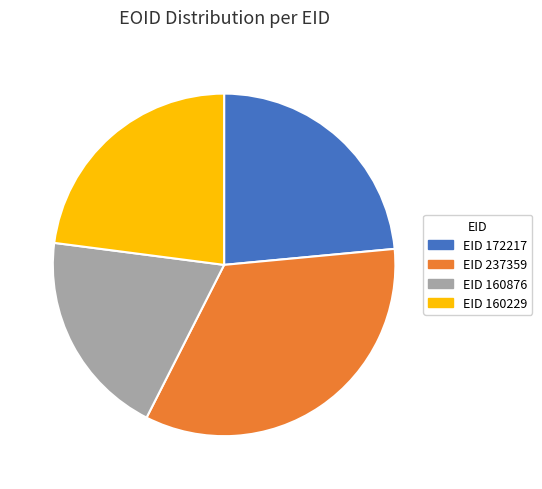

Do EID 160229 and EID 237359 together represent more than half of the pie?

Yes